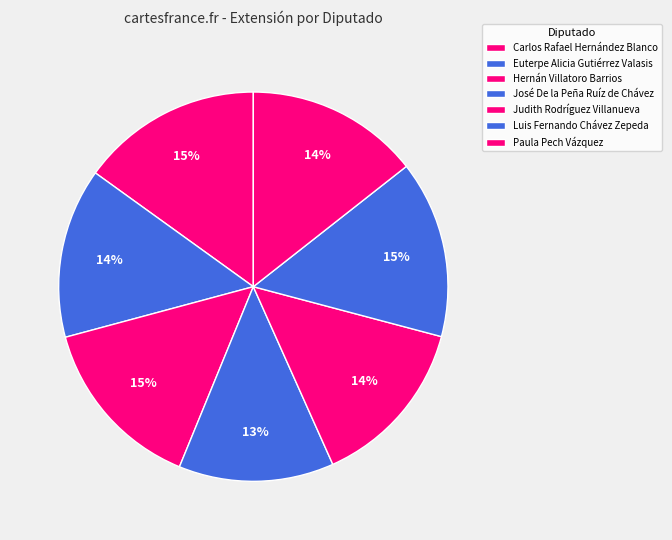

Is there a majority slice in this chart?

No